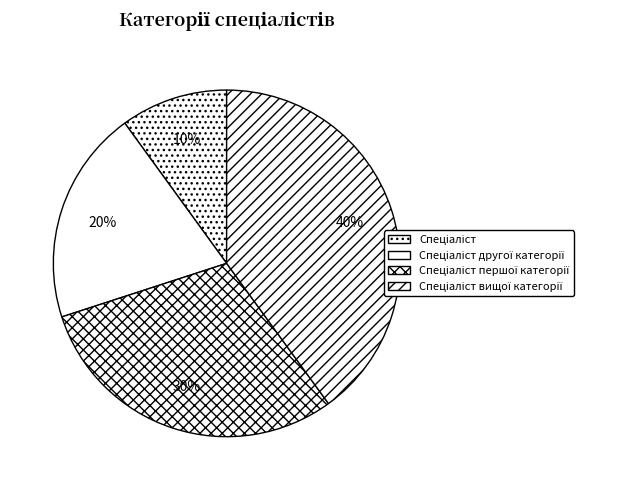

Count the number of slices in the pie.

4